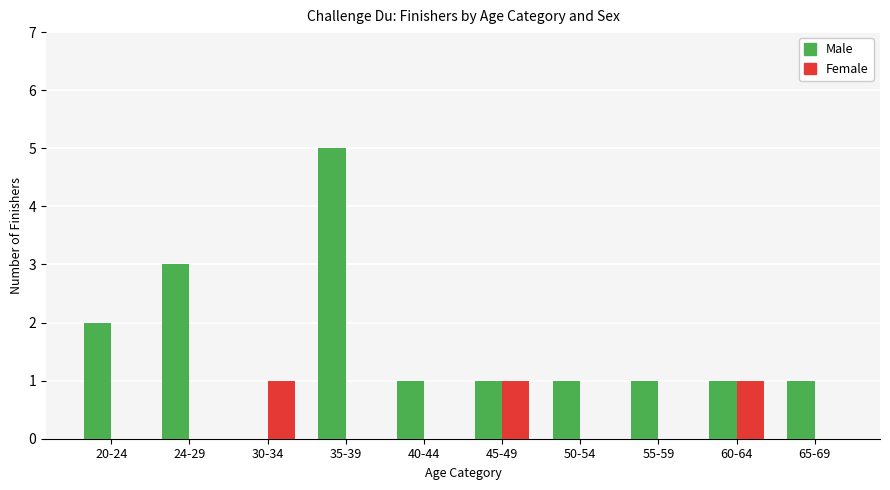

Is it true that Male equals 2 at 35-39?

False